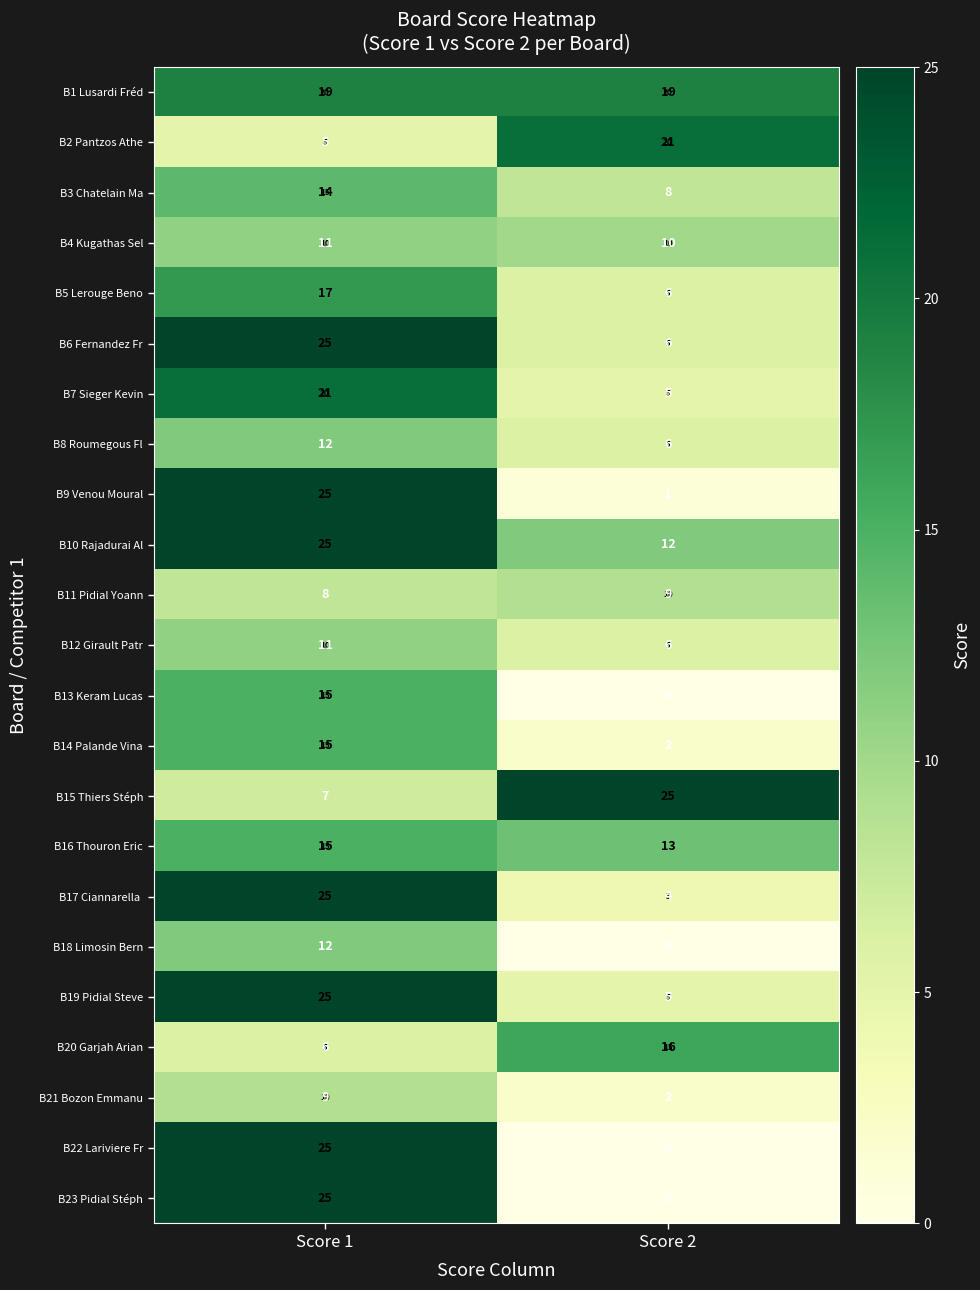

The B16 Thouron Eric series shows 21 at Score 1. True or false?

False